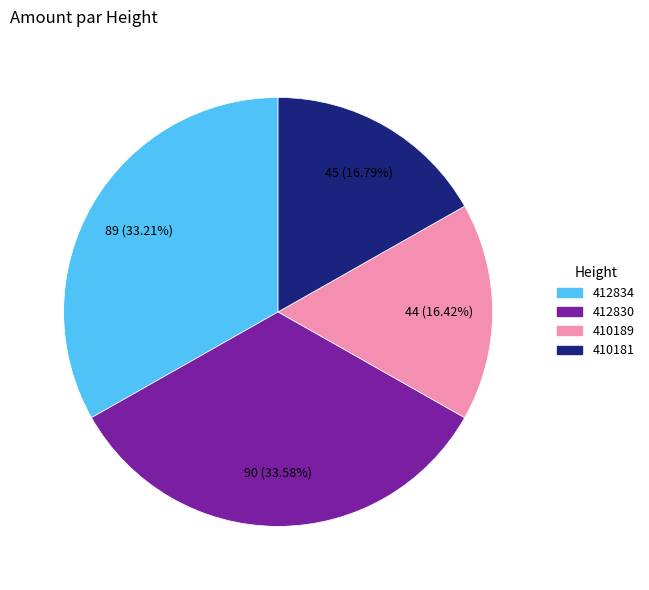

What percentage is the 410189 slice, to the nearest percent?

16%